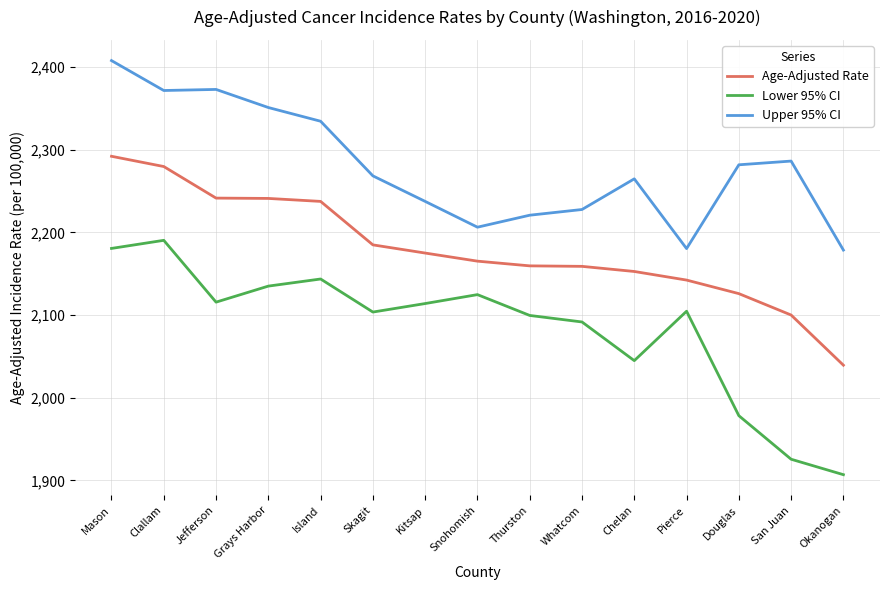

What is the difference between the maximum and second lowest values in the Upper 95% CI series?

227.5